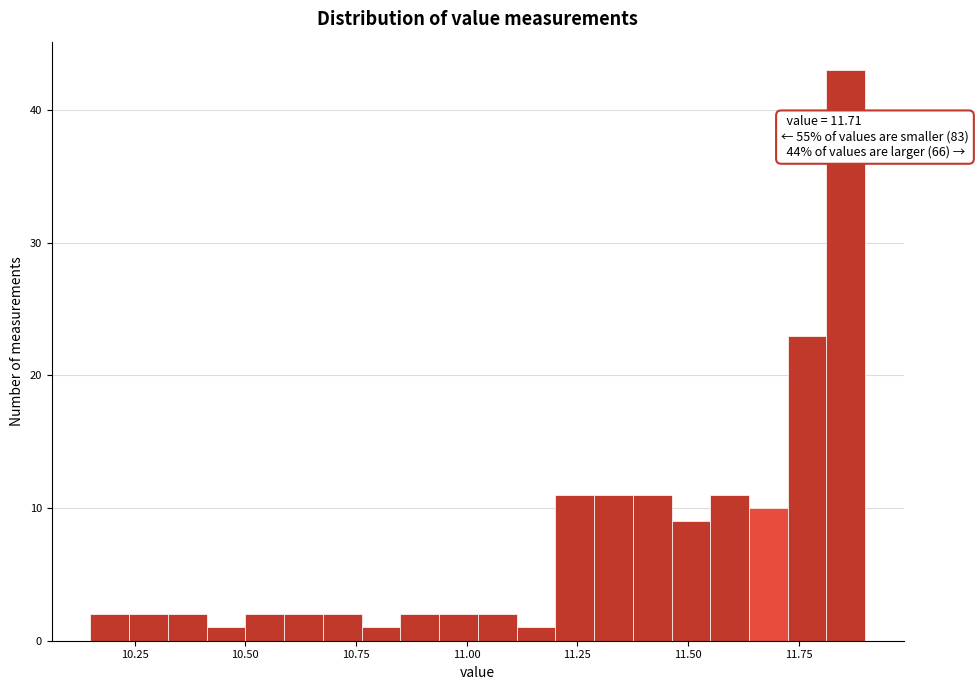

Read against the x-axis, roughly where is the centre of the tallest bar?

11.85